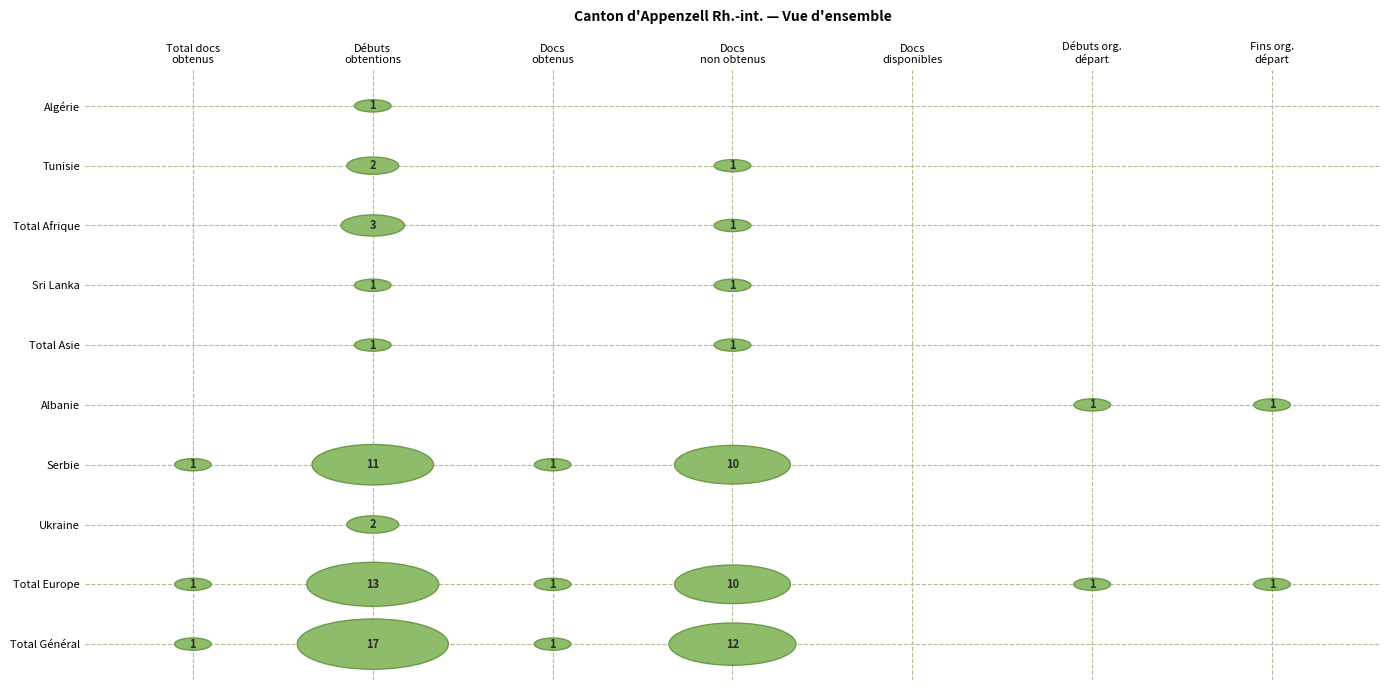

How many Algérie values are between 0 and 1?

7